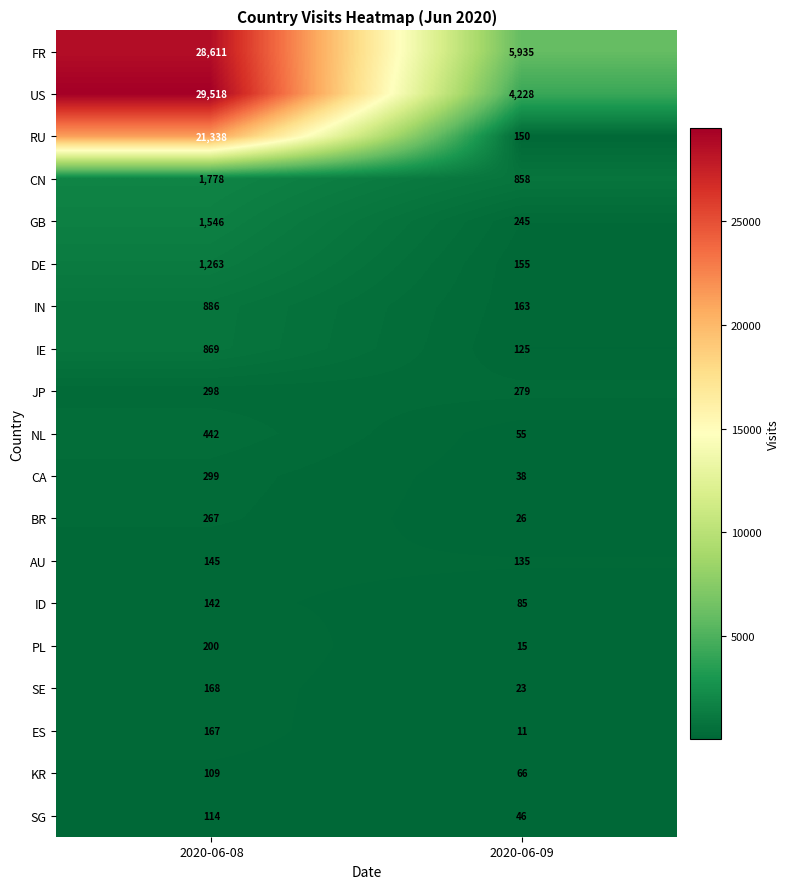

Read the ID value at 2020-06-08.

142